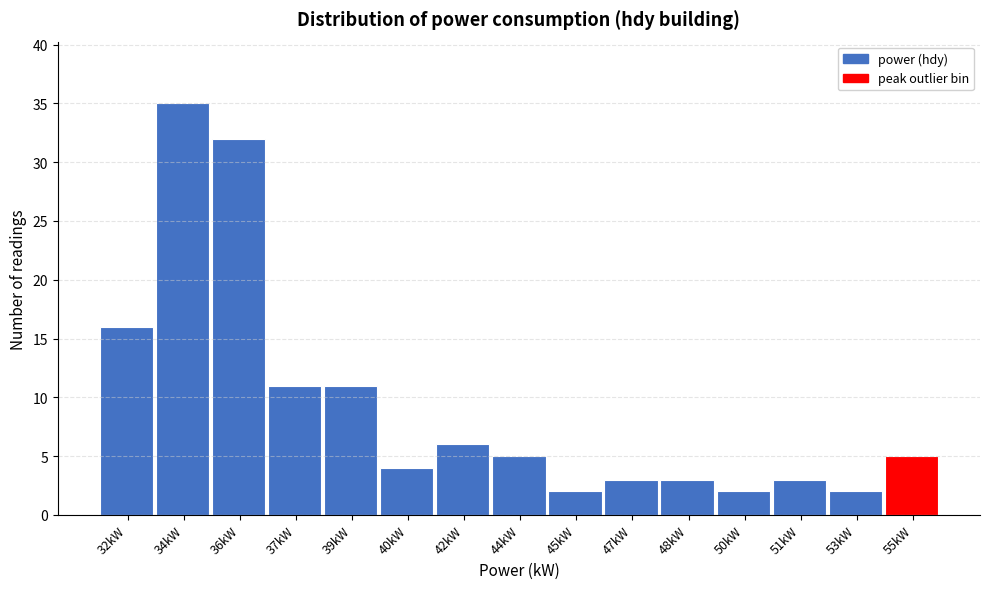

Reading right to left, list all the values displayed in this chart.

55kW=5	53kW=2	51kW=3	50kW=2	48kW=3	47kW=3	45kW=2	44kW=5	42kW=6	40kW=4	39kW=11	37kW=11	36kW=32	34kW=35	32kW=16